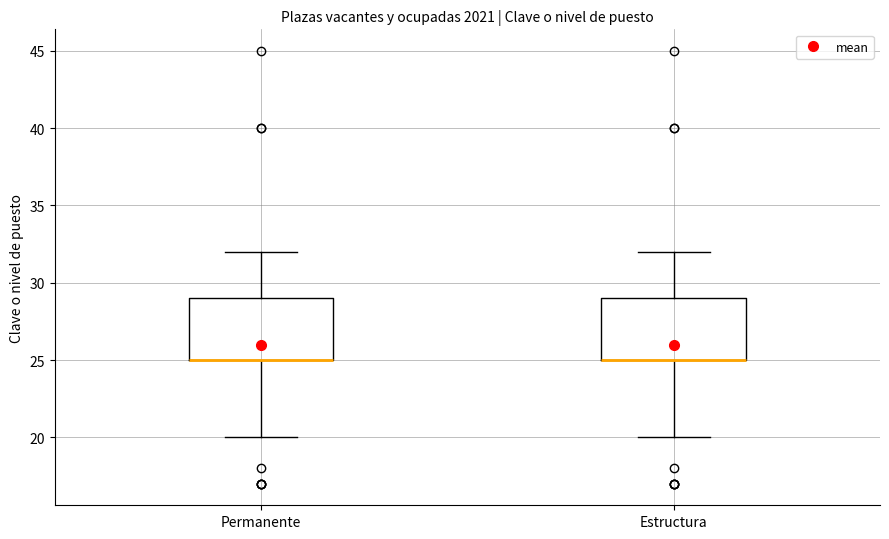

Reading left to right, read every box against the y-axis: the position of its median line, the range the box covers, and the ends of its whiskers. The values are not printed on the chart, so give them approximately, as read against the axis.

Permanente: median 25 (drawn on the box's lower edge), box 25 to 29, whiskers 20 to 32
Estructura: median 25 (drawn on the box's lower edge), box 25 to 29, whiskers 20 to 32